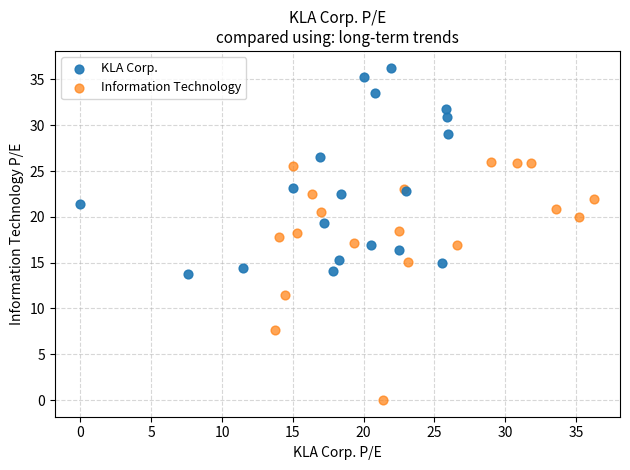

Which series contains the highest Y value?

KLA Corp.